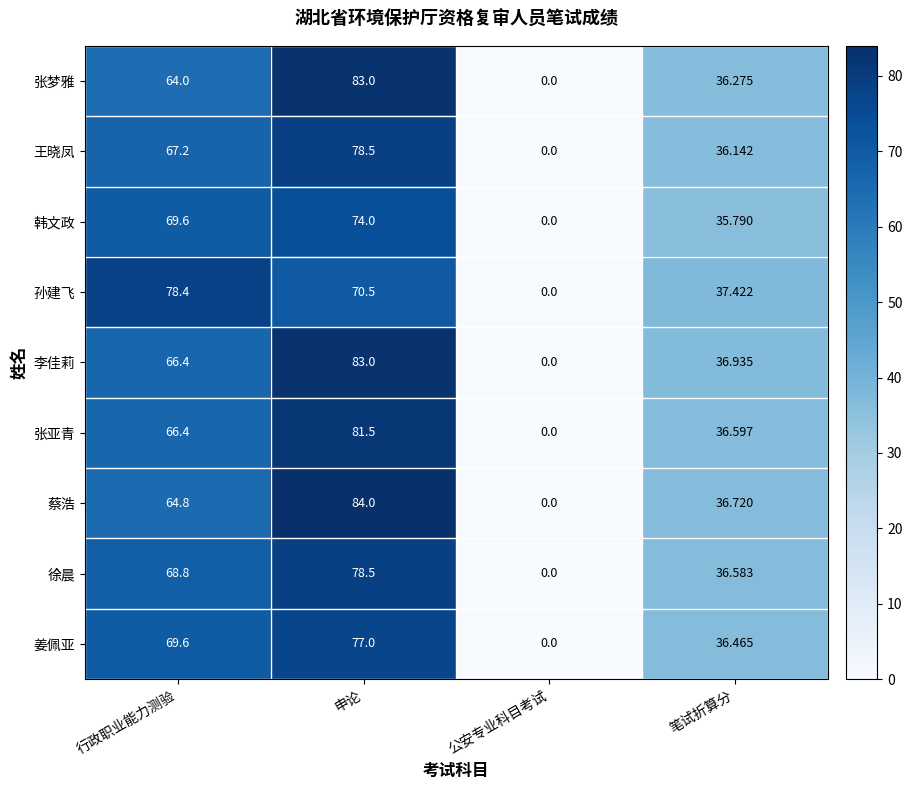

At which label does 张亚青 reach its peak?

申论